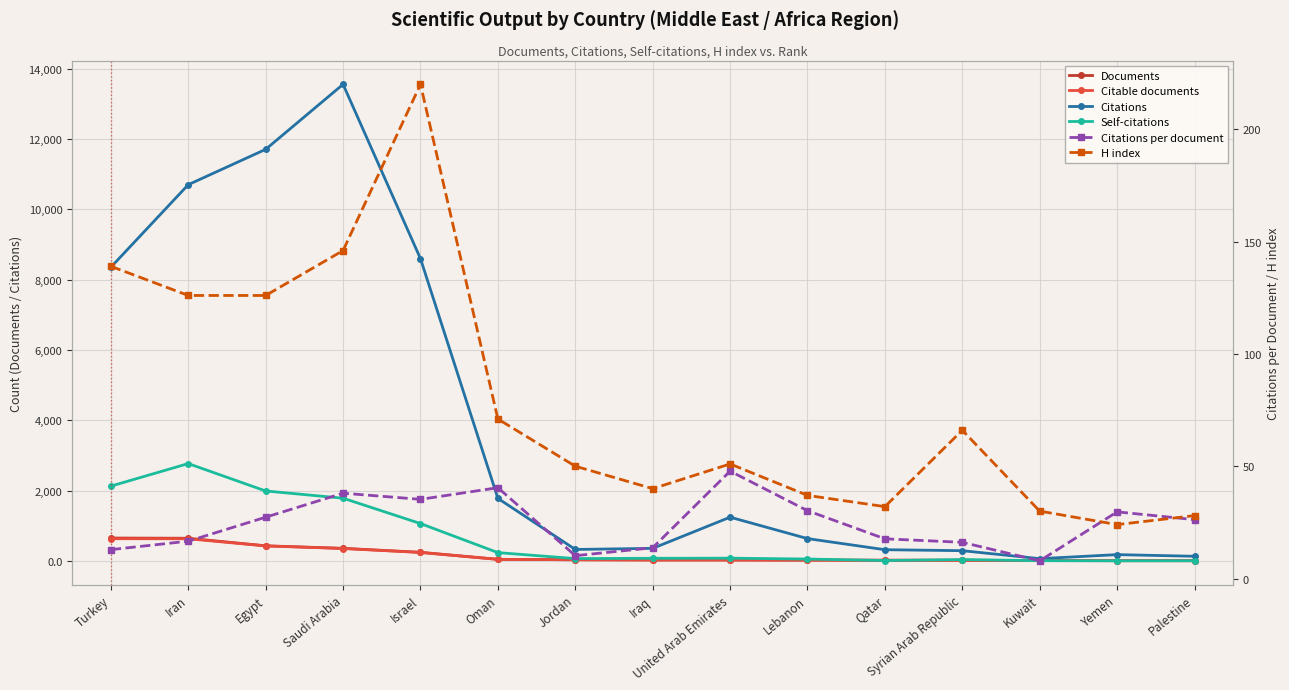

What is the average value of the Documents series?

168.5